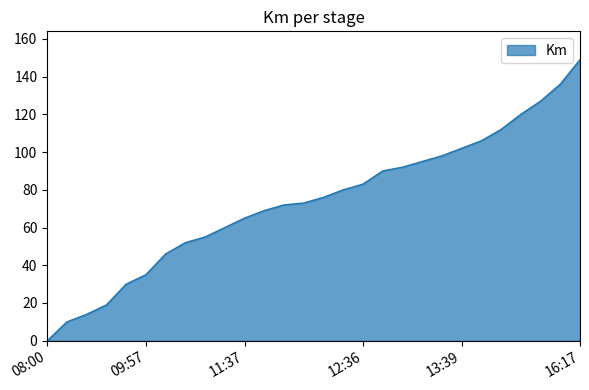

What is the difference between the maximum and minimum values?

149